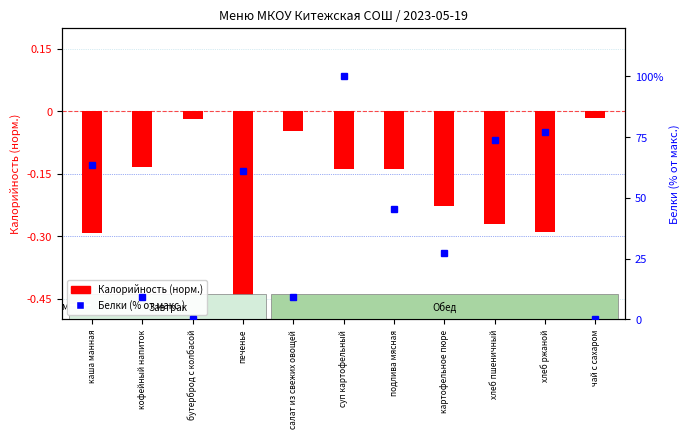

Which category has the highest value in the Калорийность series?

чай с сахаром